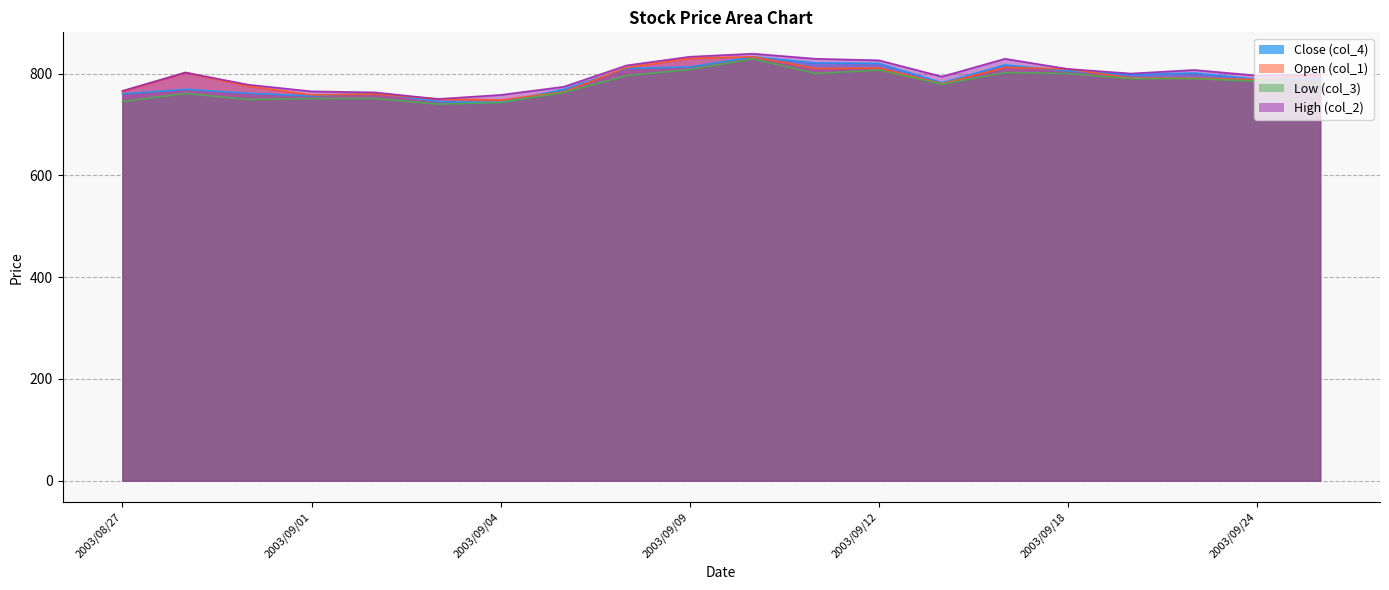

What is the sum of all Low (col_3) values?

15569